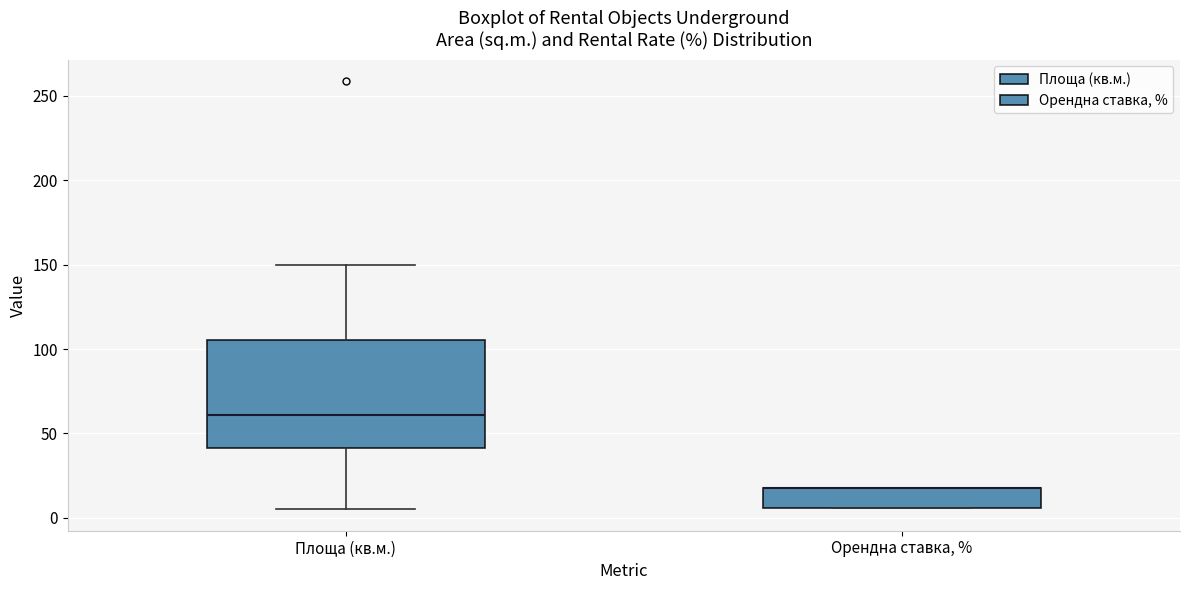

Reading left to right, transcribe this box plot: for each box, give where its median line is, the range the box spans, and where its two whiskers end, as read against the y-axis. The values are not printed on the chart, so give them approximately, as read against the axis.

Площа (кв.м.): median 60, box 40 to 105, whiskers 5 to 150
Орендна ставка, %: median 20 (drawn on the box's upper edge), box 5 to 20, whiskers 5 to 20